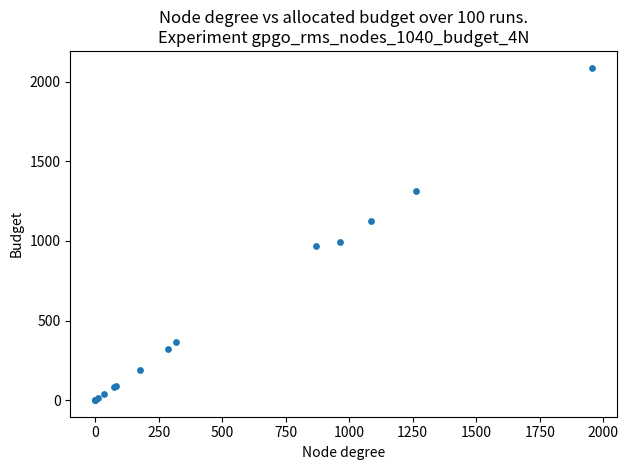

What Y value in the scatter plot is closest to 1045?

995